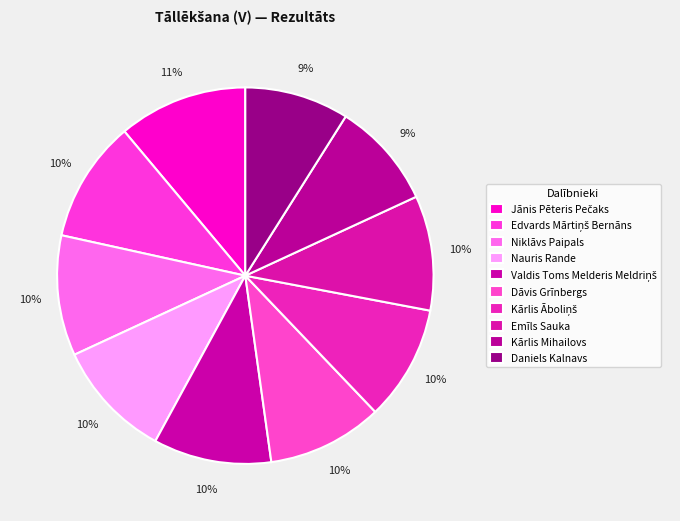

What percentage do Daniels Kalnavs and Jānis Pēteris Pečaks together represent?

20.1%